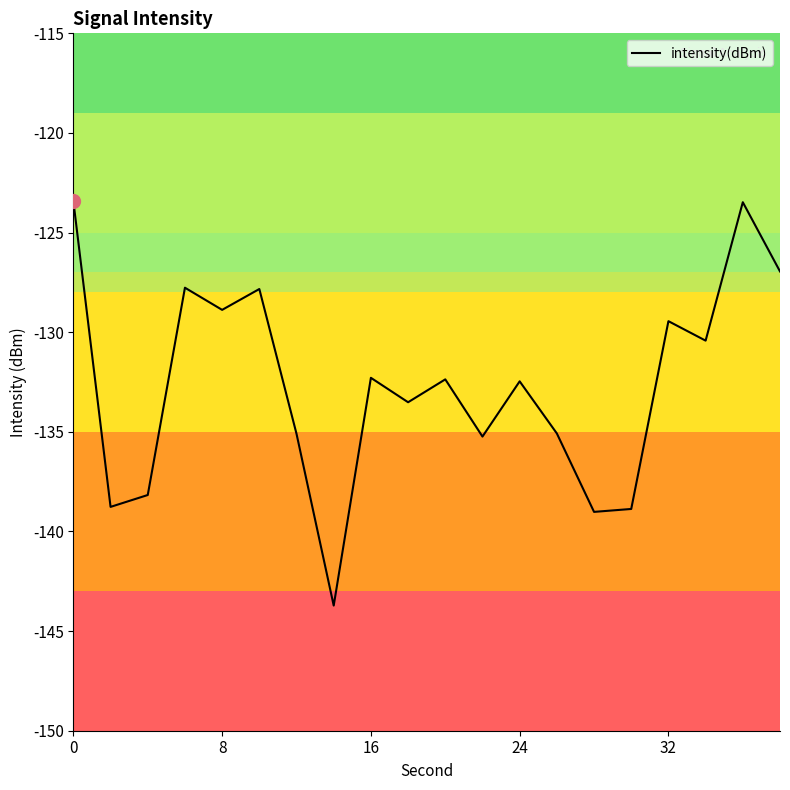

Is it true that the value at 5 is -69.6?

False